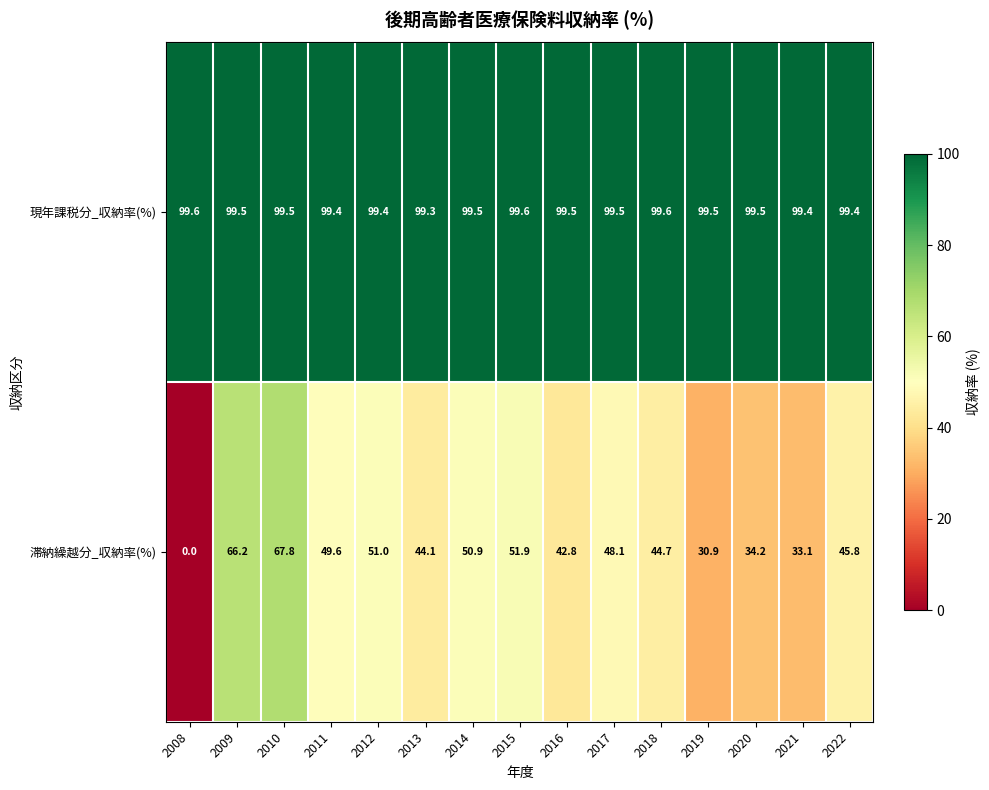

Which series changed the most between 2014 and 2015?

滞納繰越分_収納率(%)